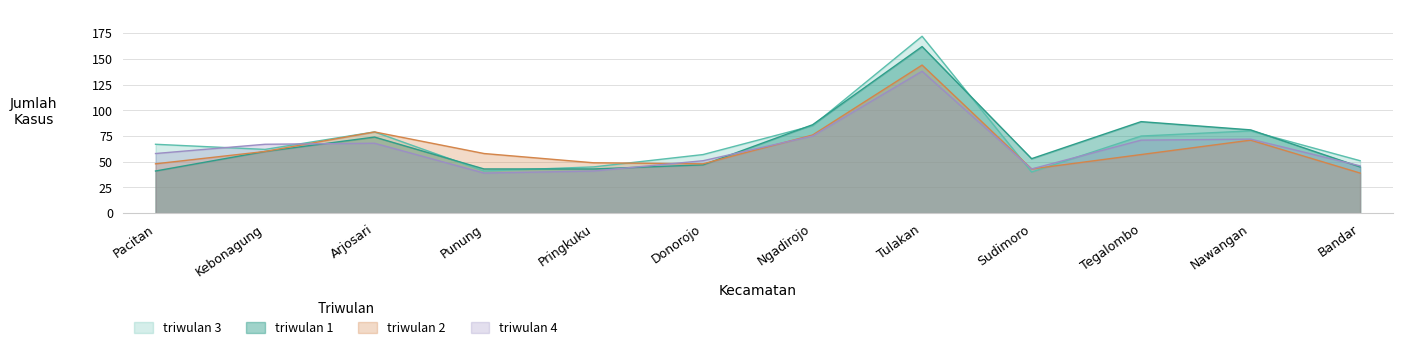

How many times do triwulan 1 and triwulan 3 cross each other?

6